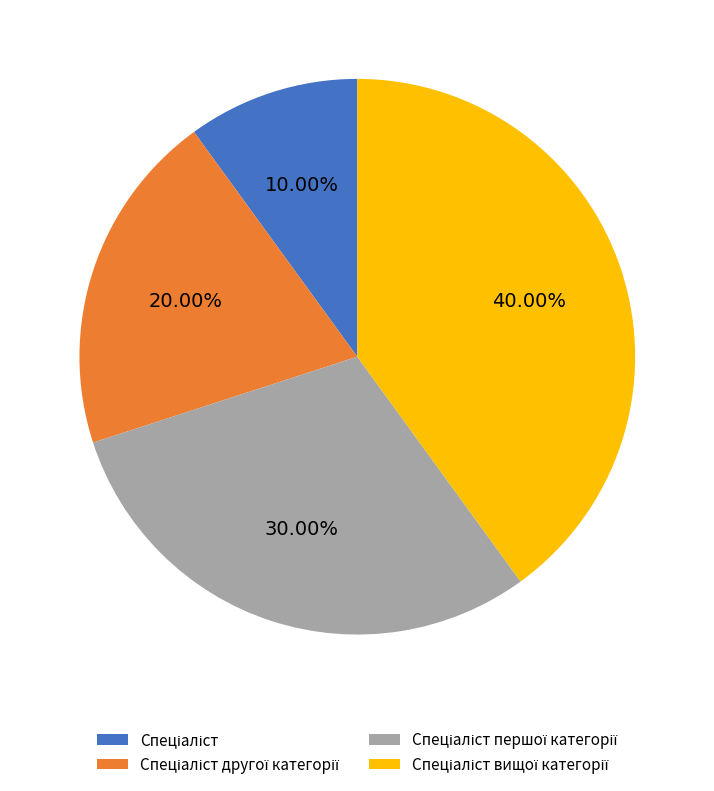

Does any single category account for the majority?

No